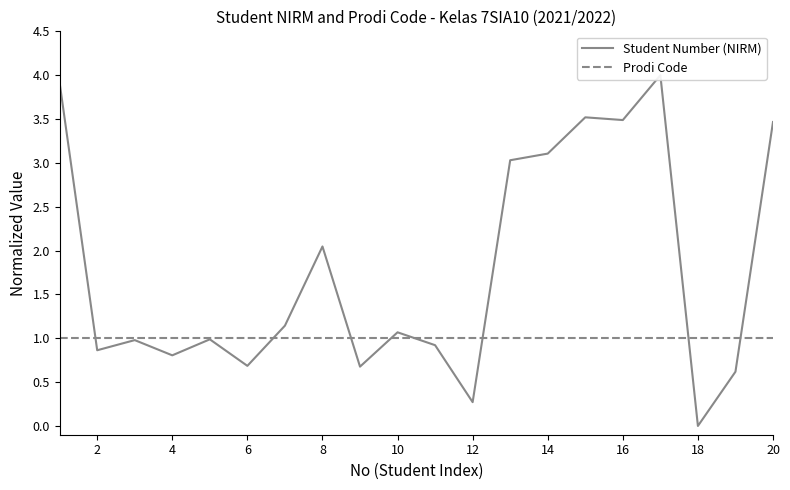

What is the average value of the Prodi Code series?

1.0